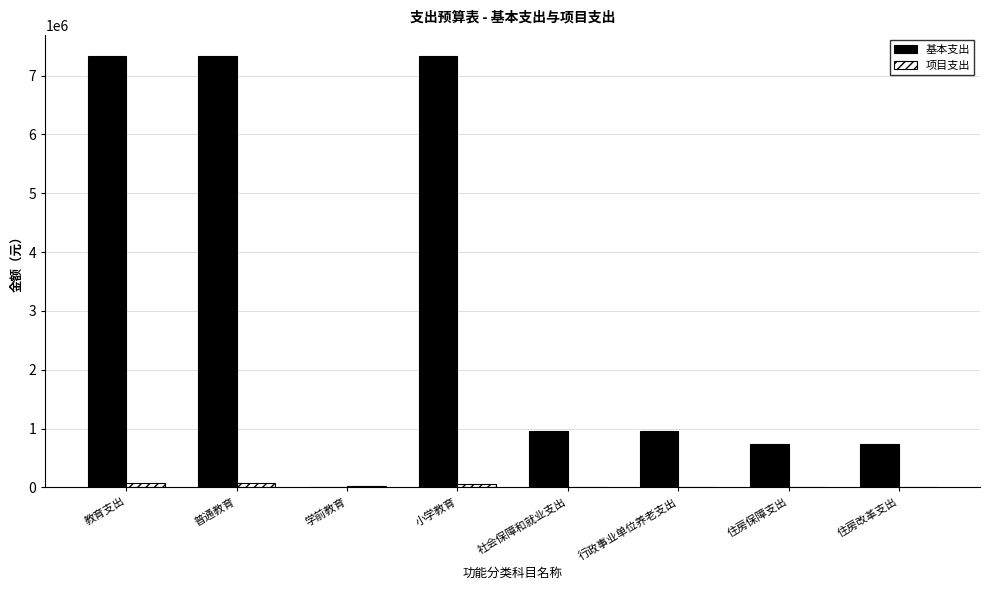

What is the highest value of the 基本支出 series?

7324358.7